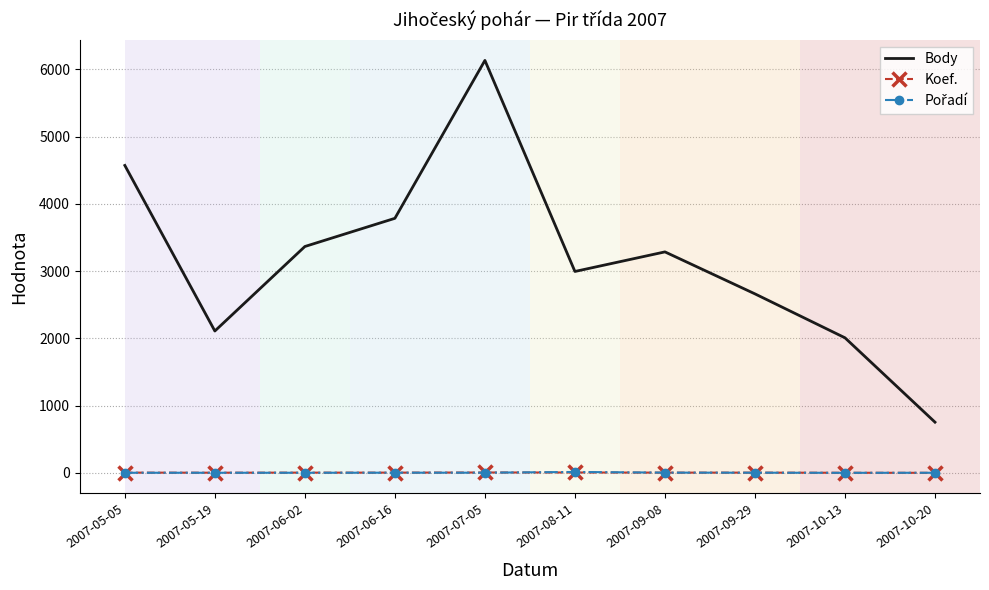

The Body series shows 1082 at 2007-09-29. True or false?

False